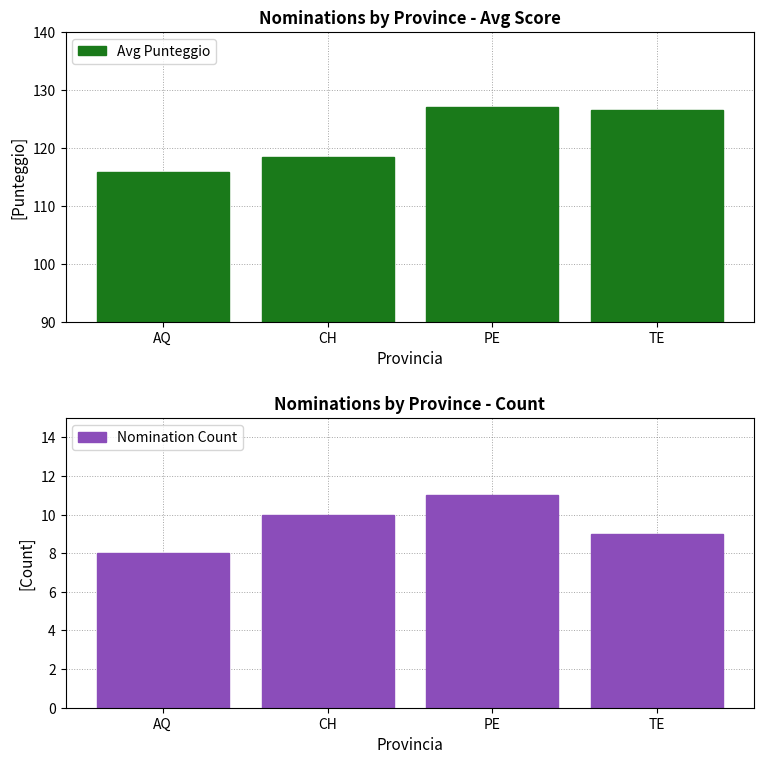

What is the approximate value of Avg Punteggio at PE?

127.1